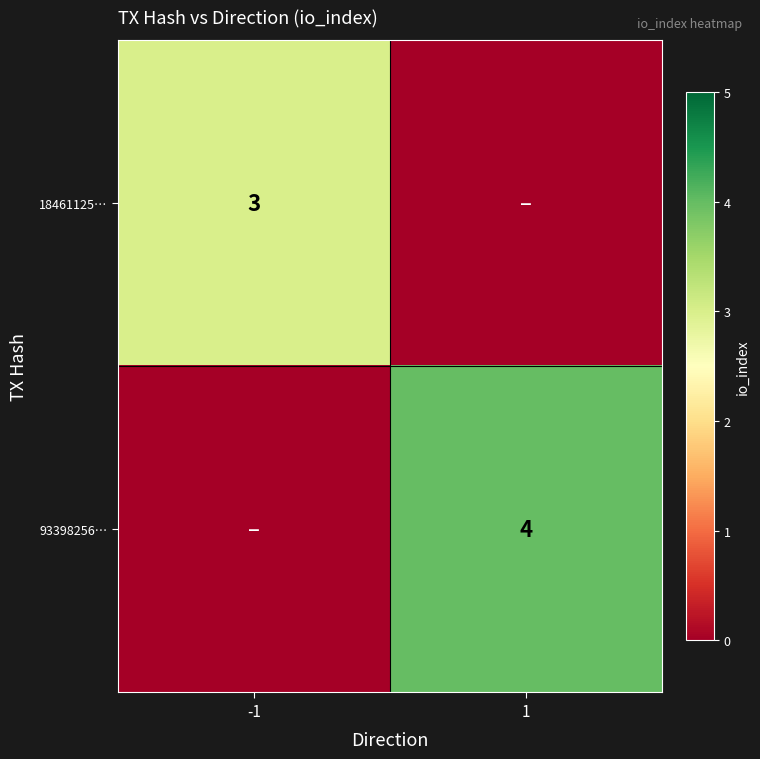

Is it true that 18461125… equals 3 at -1?

True